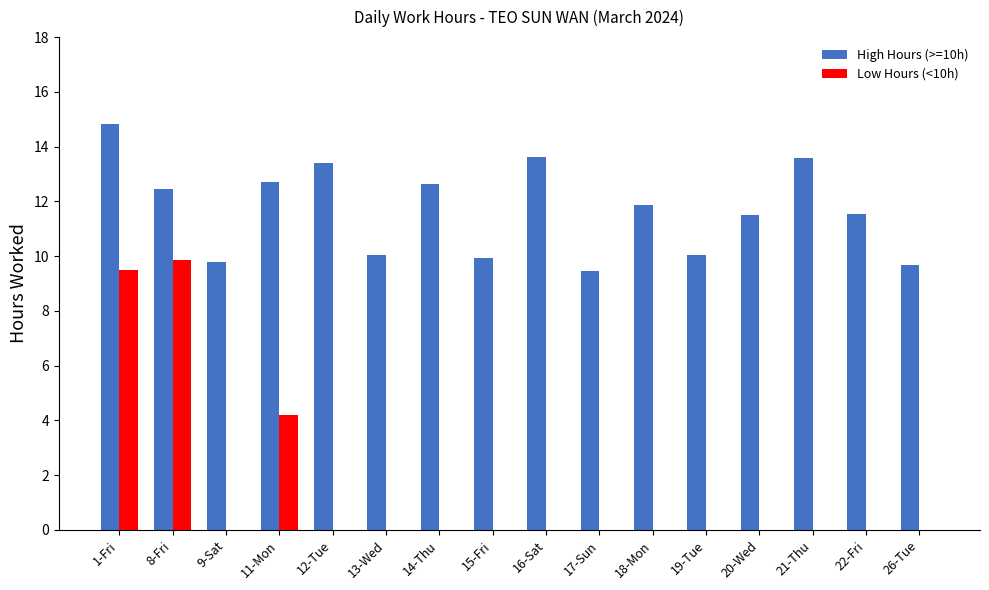

What is the sum of all Low Hours (<10h) values?

23.5